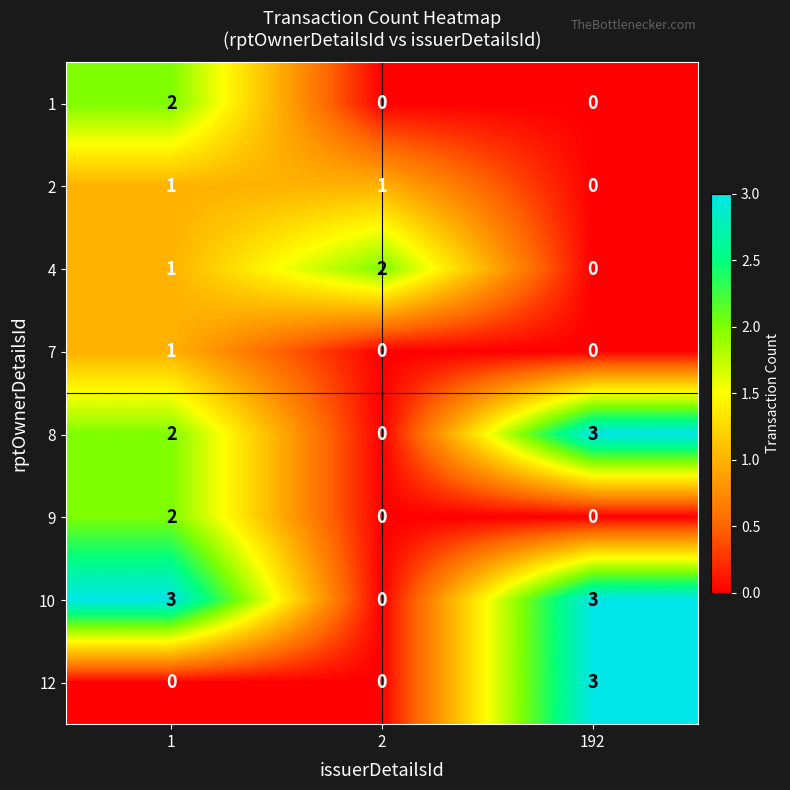

Which series changed the most between 1 and 192?

12